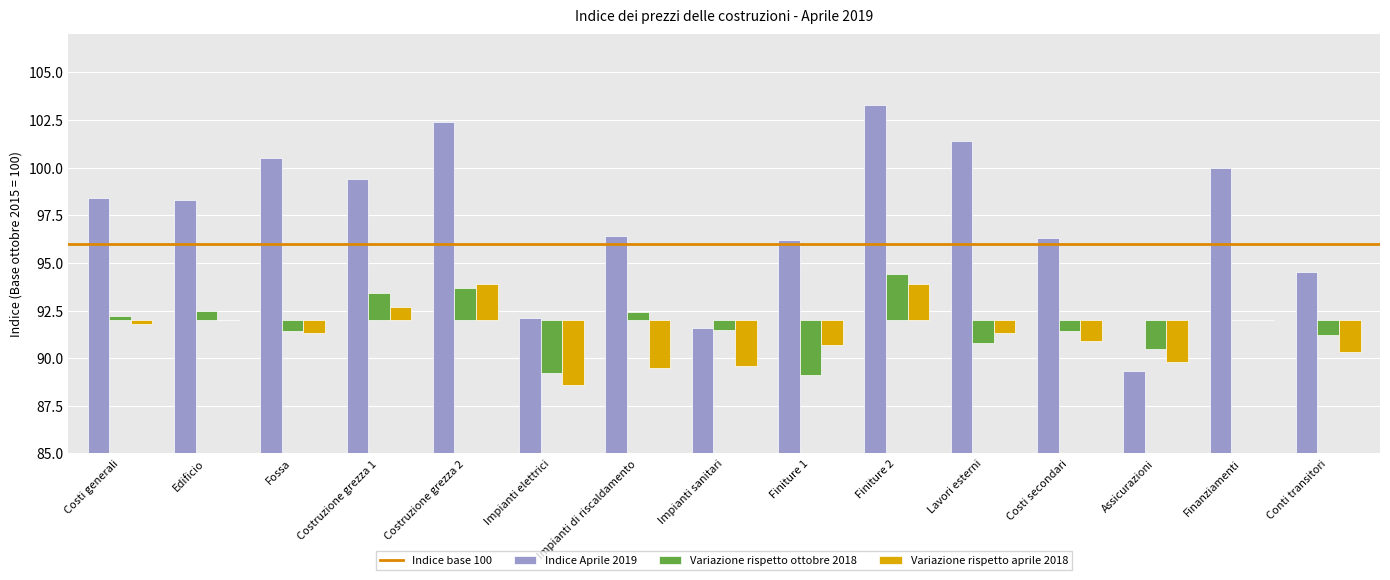

Where is Indice Aprile 2019 nearest to the value 96?

Finiture 1